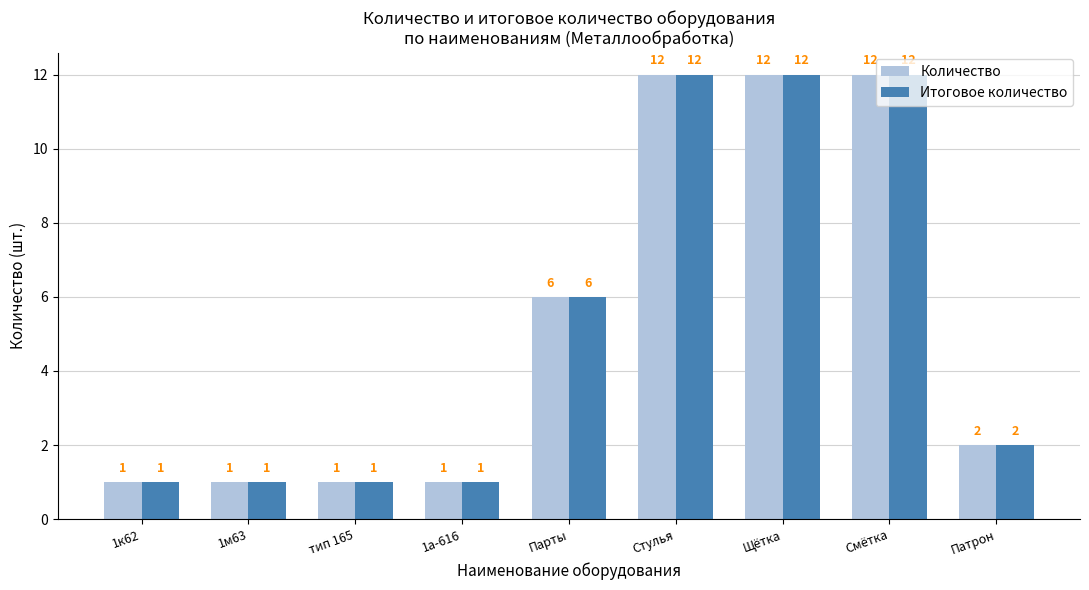

What is the average value of the Количество series?

5